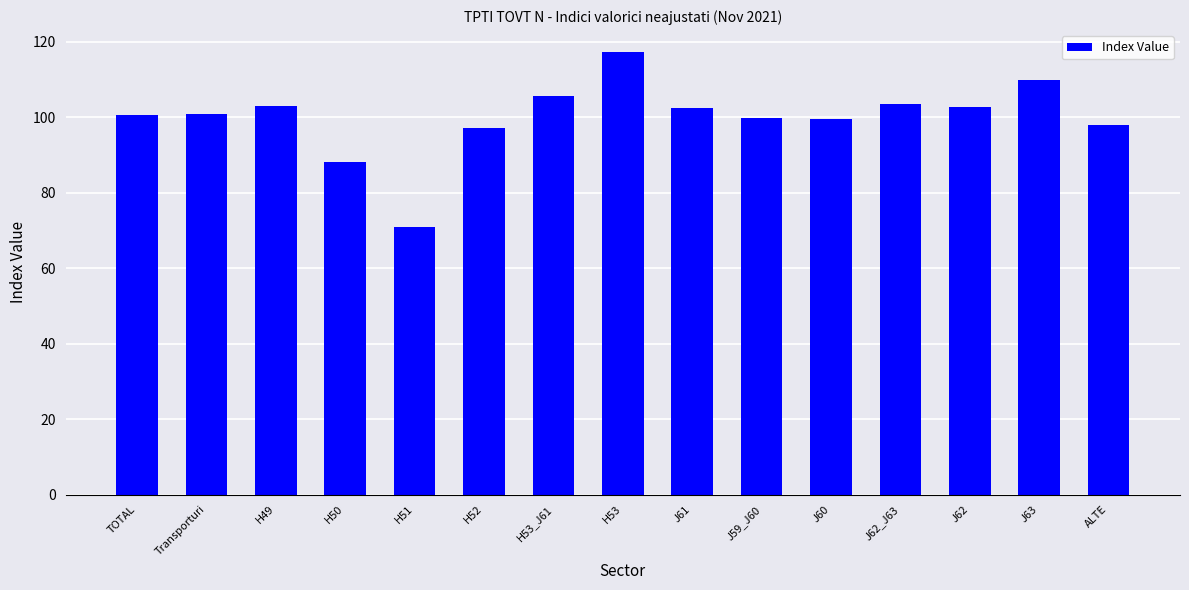

What position from the right is J62?

3